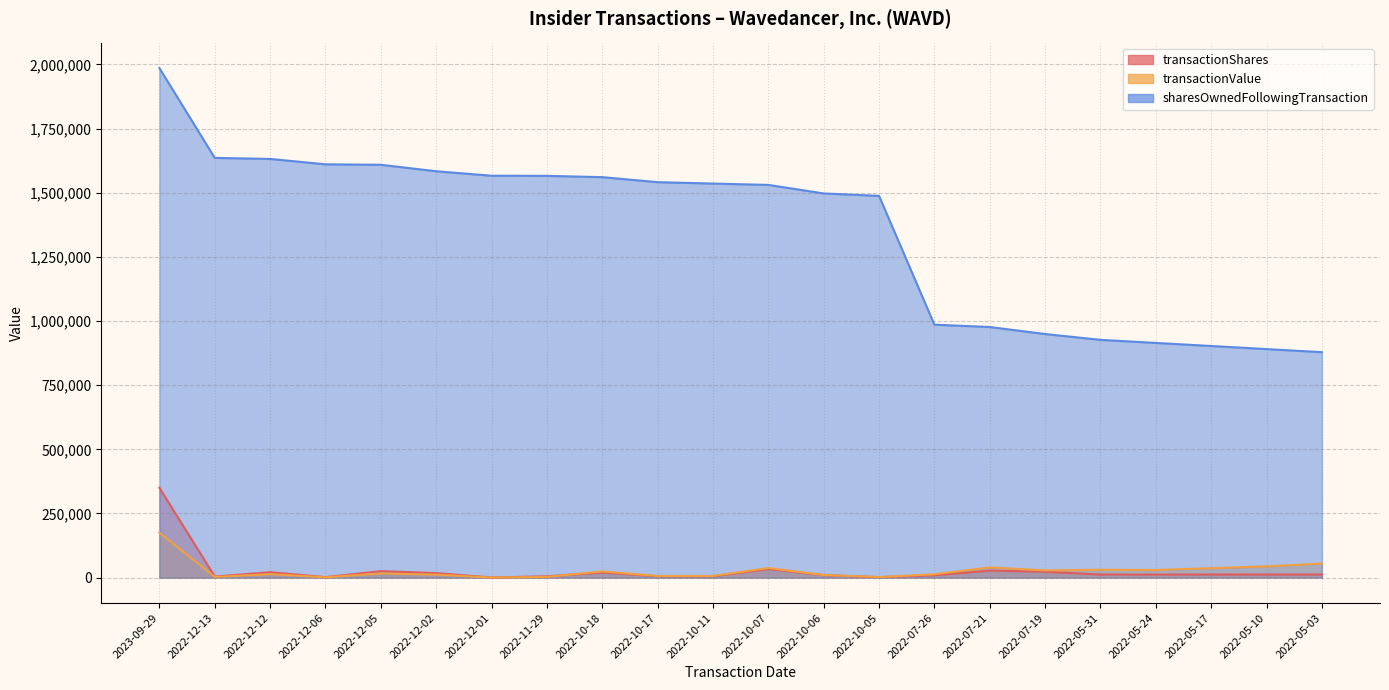

Does the chart have visible grid lines?

Yes